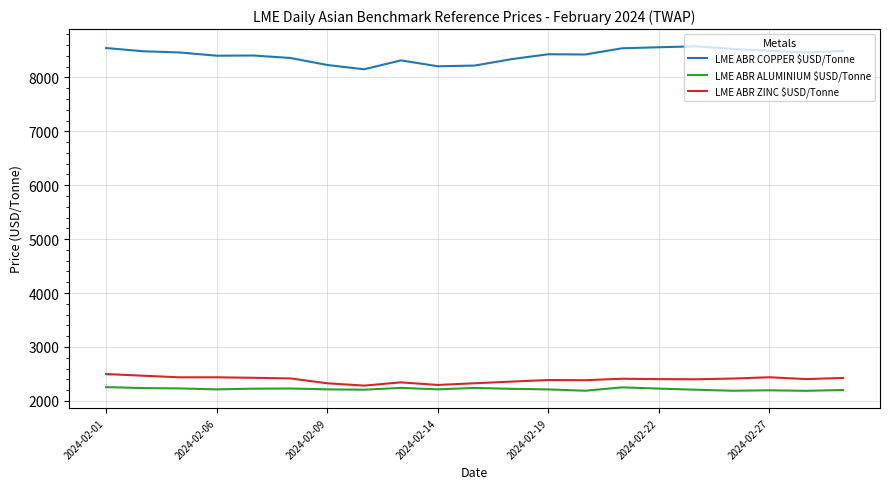

Which series has the largest total across all categories?

LME ABR COPPER $USD/Tonne